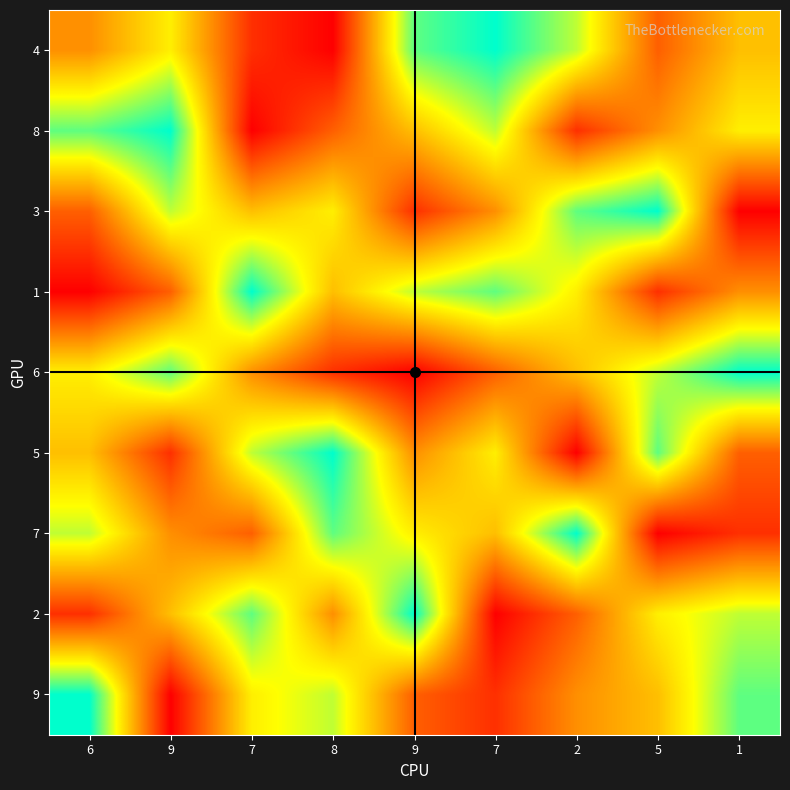

At how many categories does at least one series exceed 1?

9